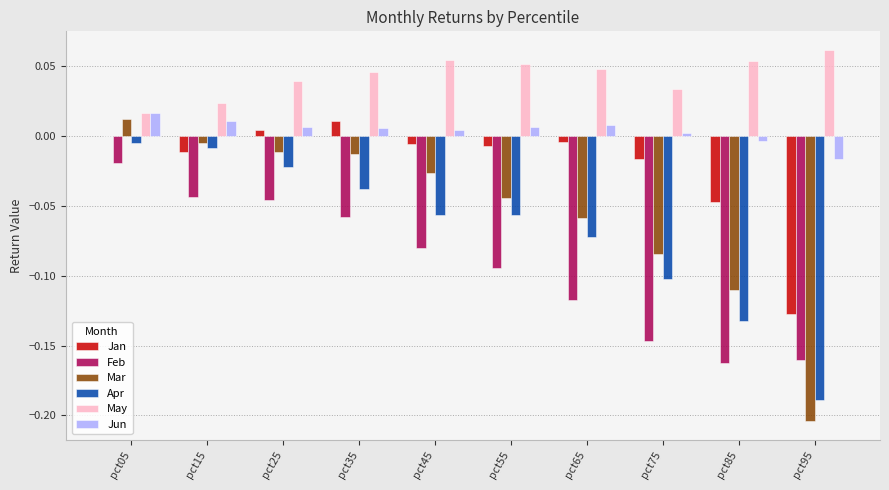

Is the value of Feb at pct45 greater than the value of Mar at pct05?

No